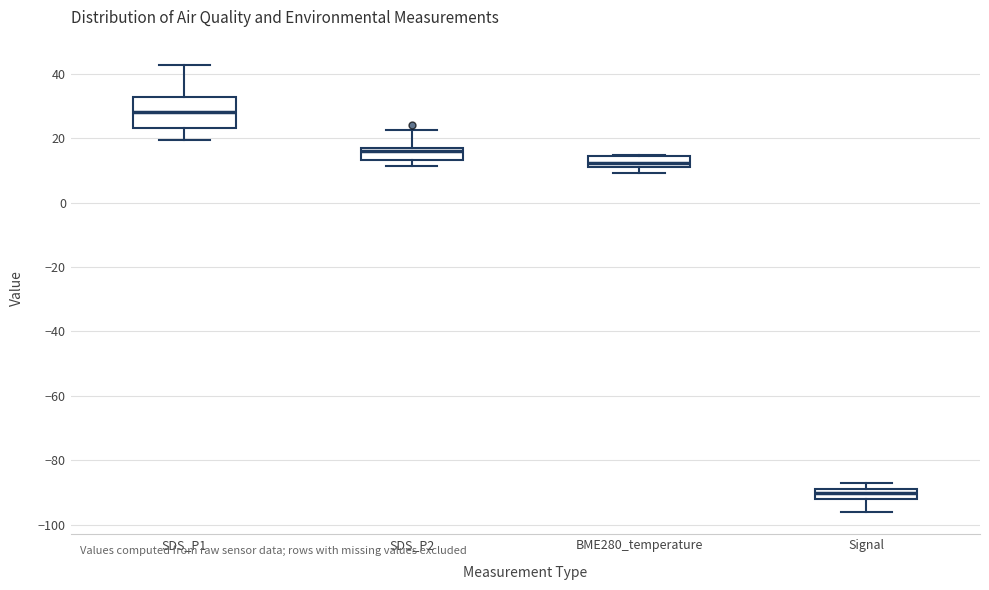

Which box is the tallest, from its lower edge to its upper edge?

SDS_P1